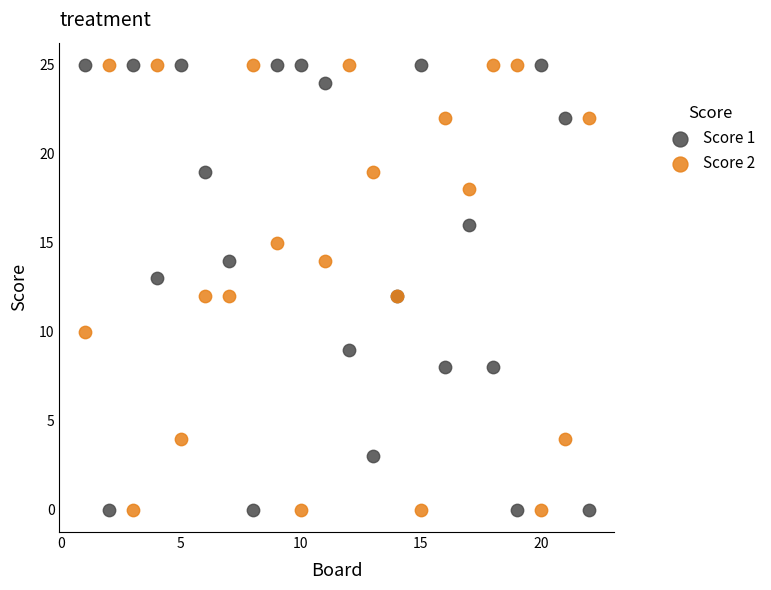

What is the X range (max minus min) for the scatter plot?

21